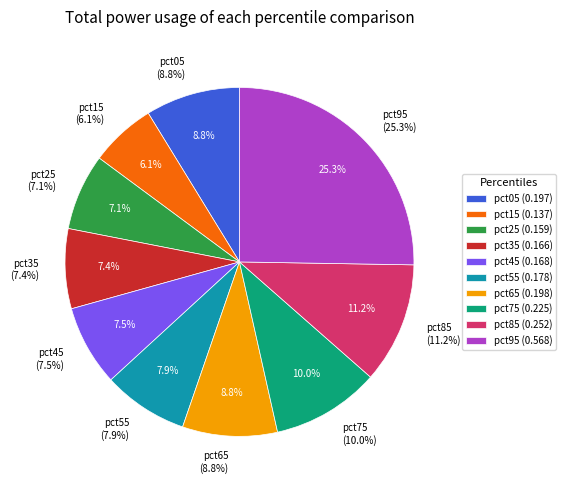

To the nearest percent, what portion does pct75 represent?

10%